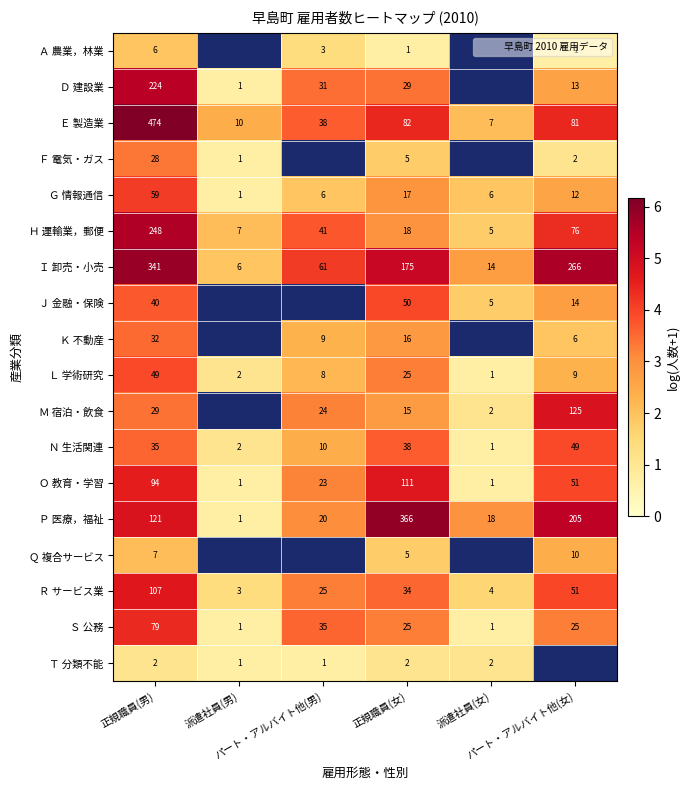

At which category is the sum across all series the highest?

正規職員(男)